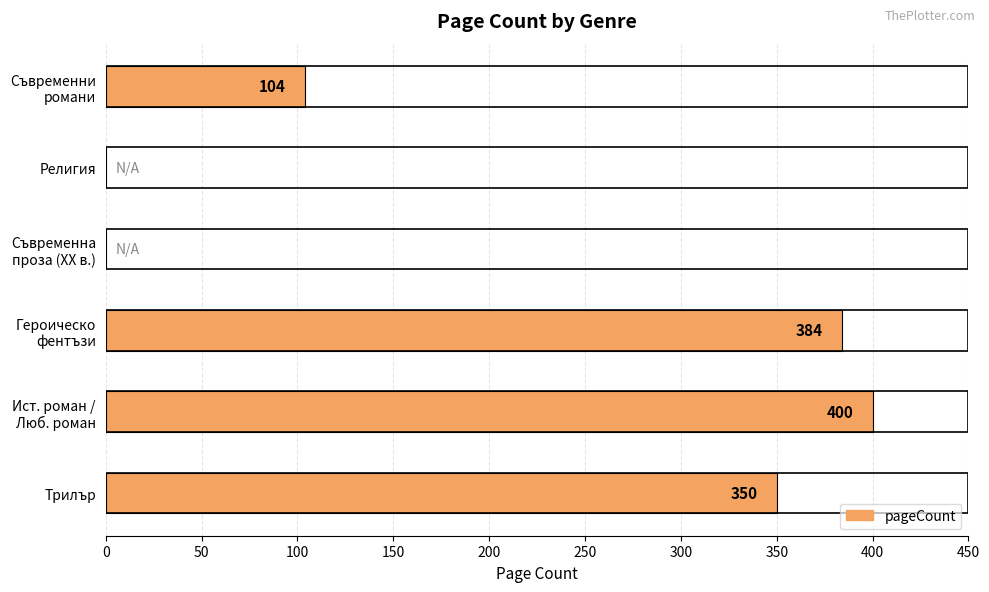

The value at Религия is -192. True or false?

False